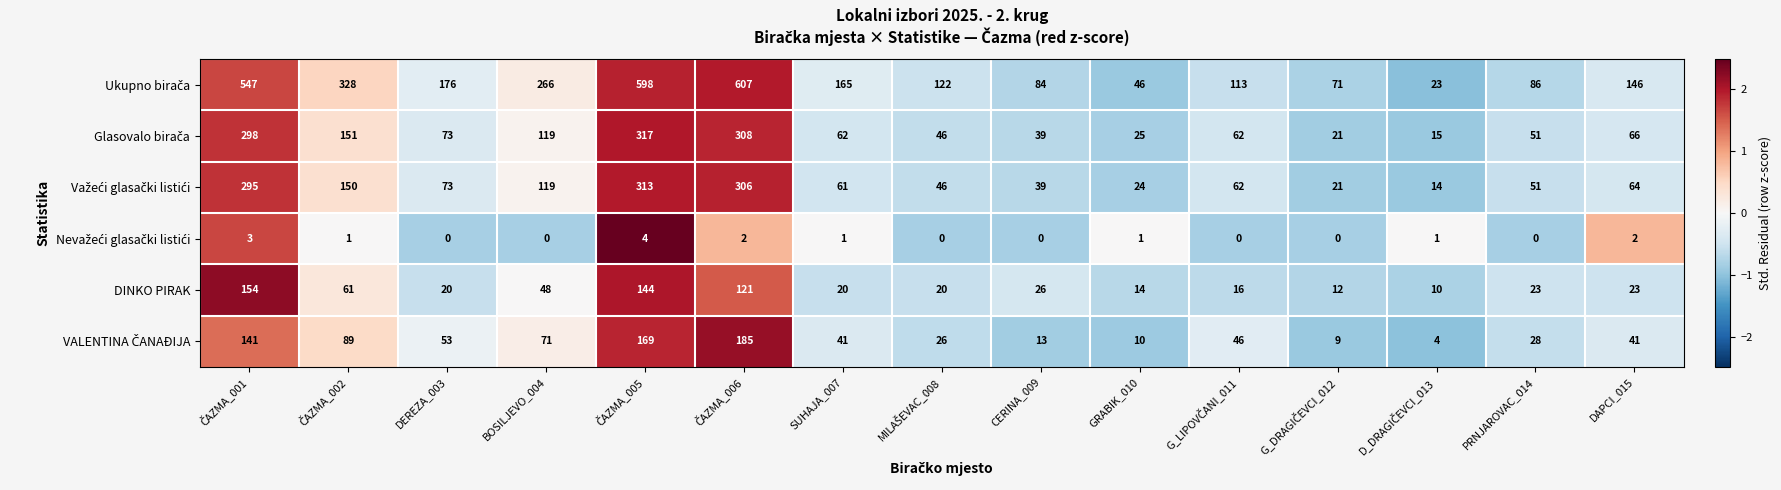

The DINKO PIRAK series shows 7 at GRABIK_010. True or false?

False